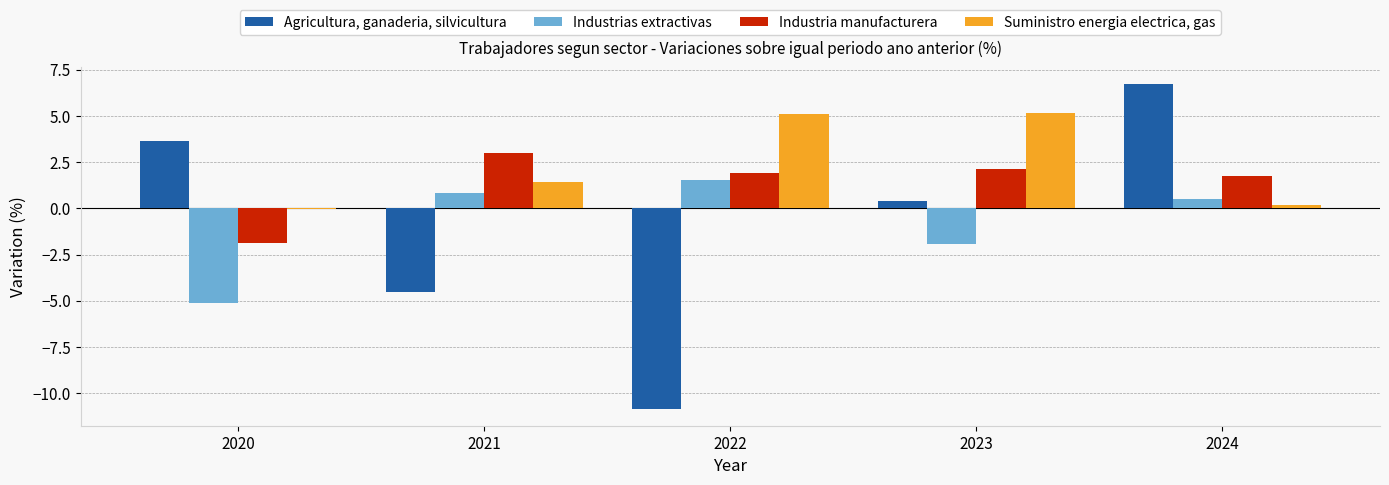

True or false: Industrias extractivas has a value of -1.9 at 2023.

True